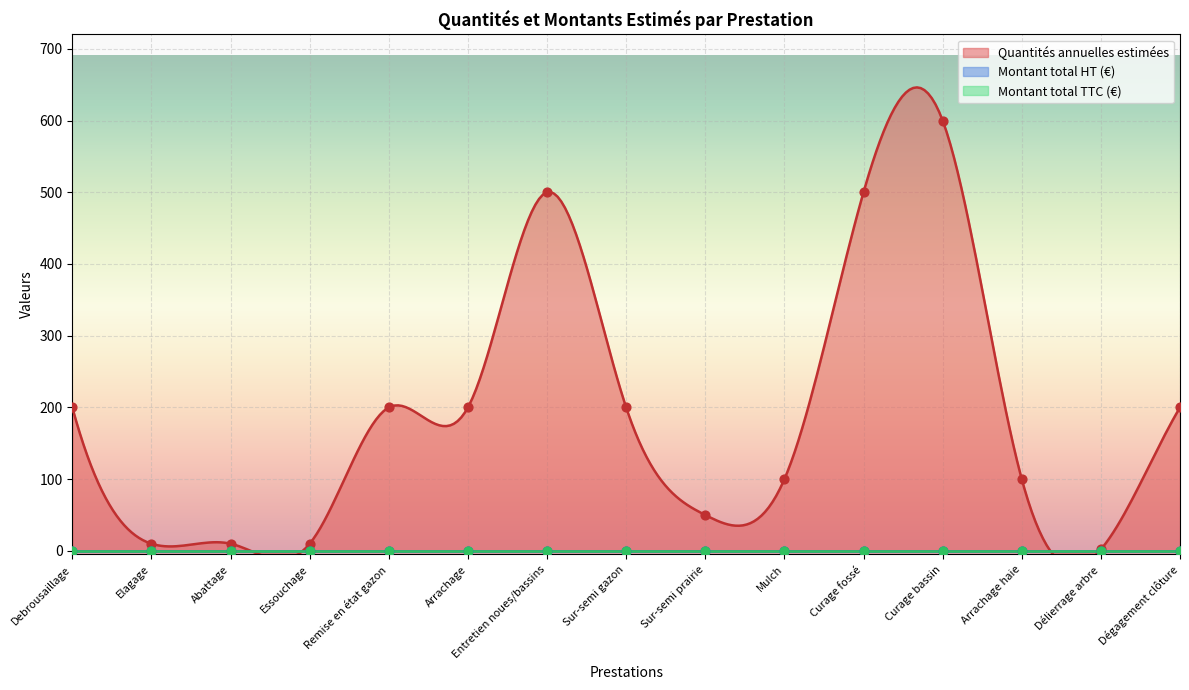

At which category is the sum across all series the highest?

Curage bassin